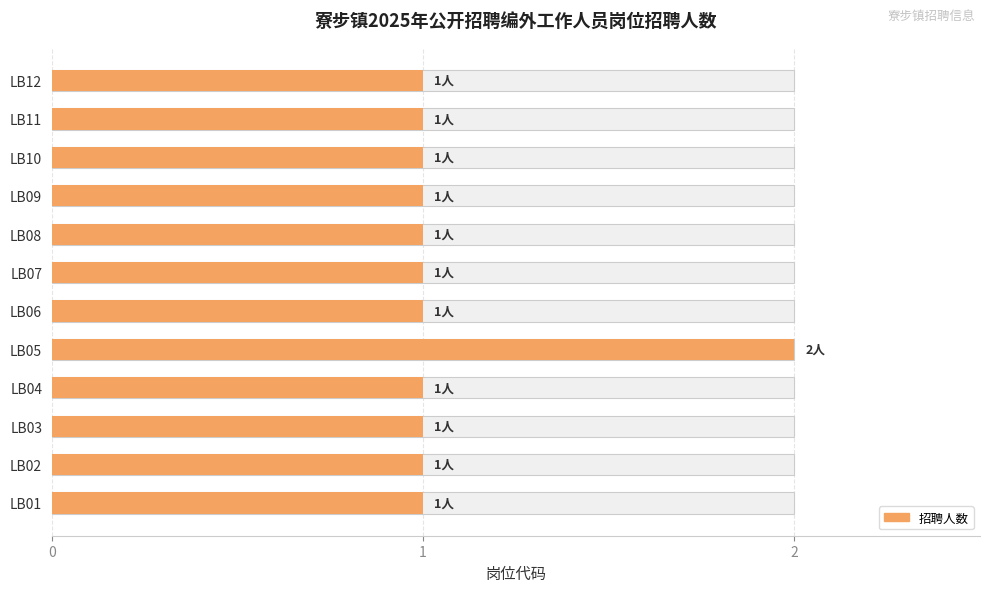

What is the value of the 6th bar from the left?

1